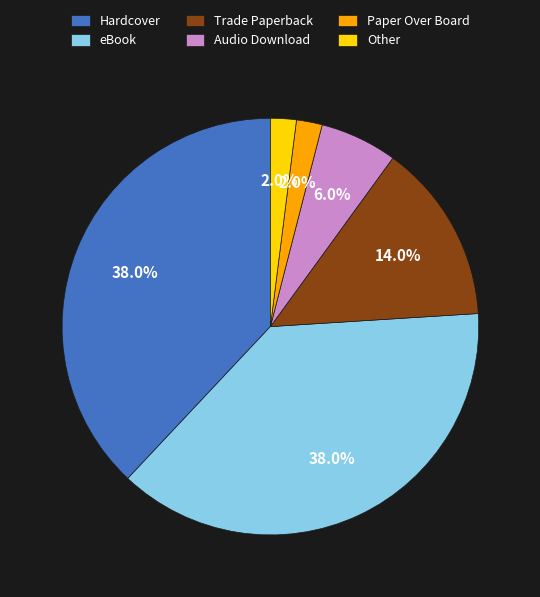

To the nearest percent, what is the difference between the Hardcover and Paper Over Board slice percentages?

36%